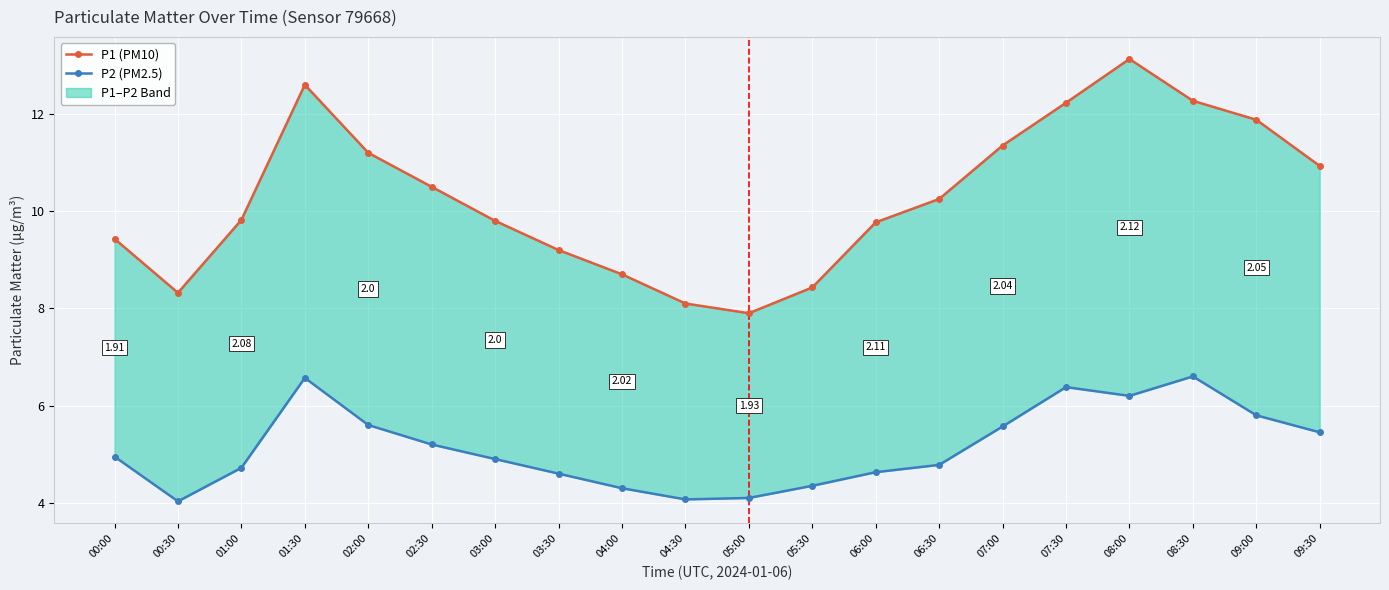

What position from the right is 05:30?

9